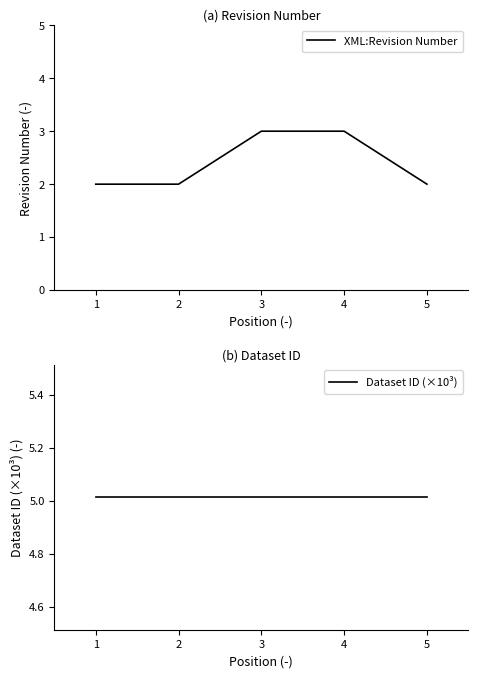

True or false: Dataset ID (×10³) and XML:Revision Number intersect in this chart.

False